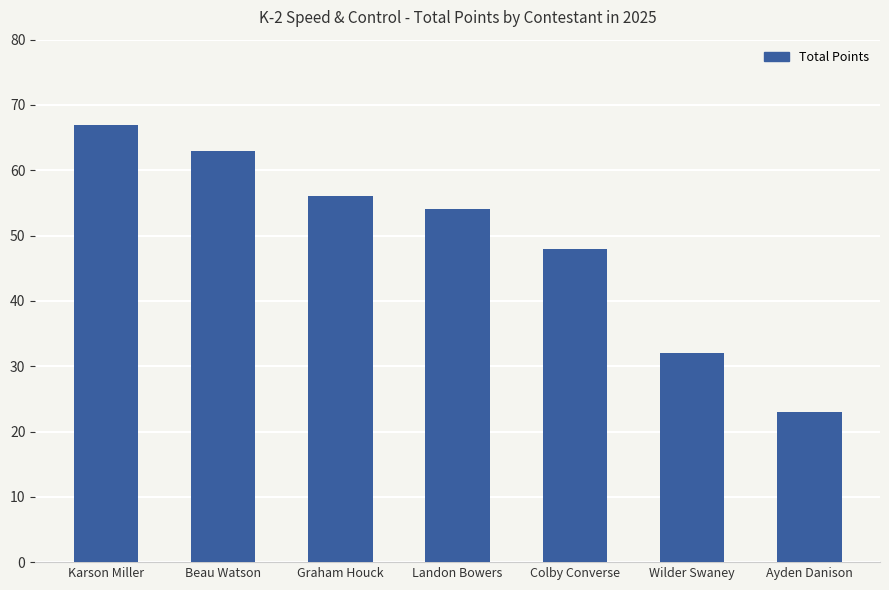

Reading right to left, transcribe all the data shown in this chart.

23	32	48	54	56	63	67